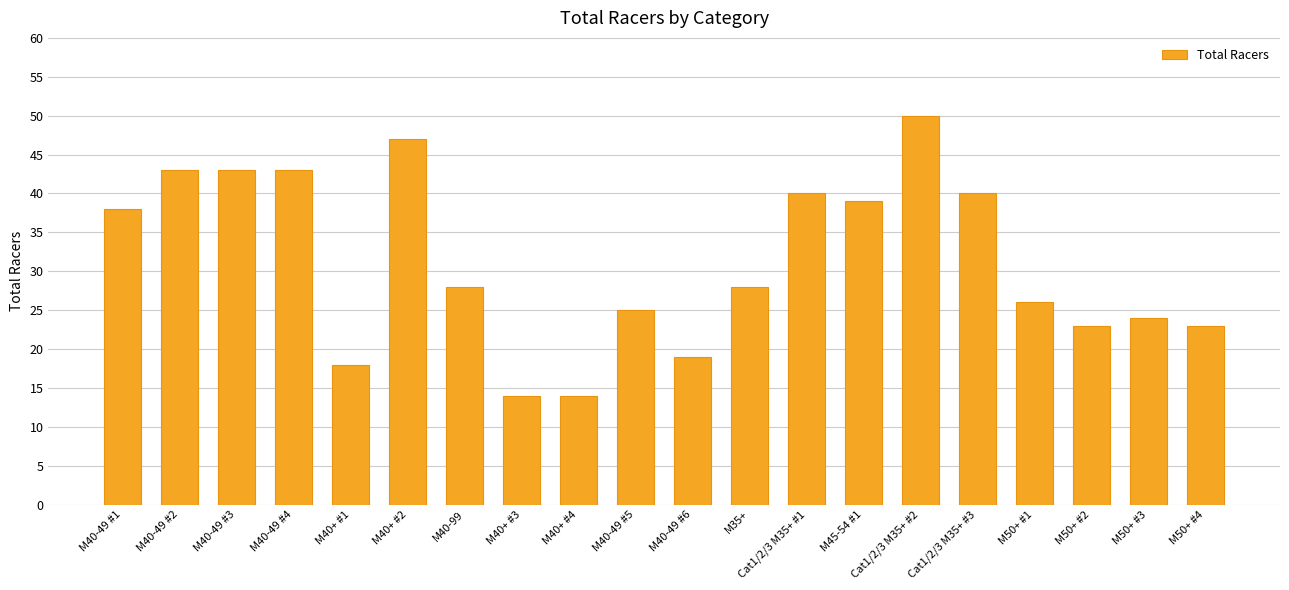

What is the label of the 11th bar from the right?

M40-49 #5